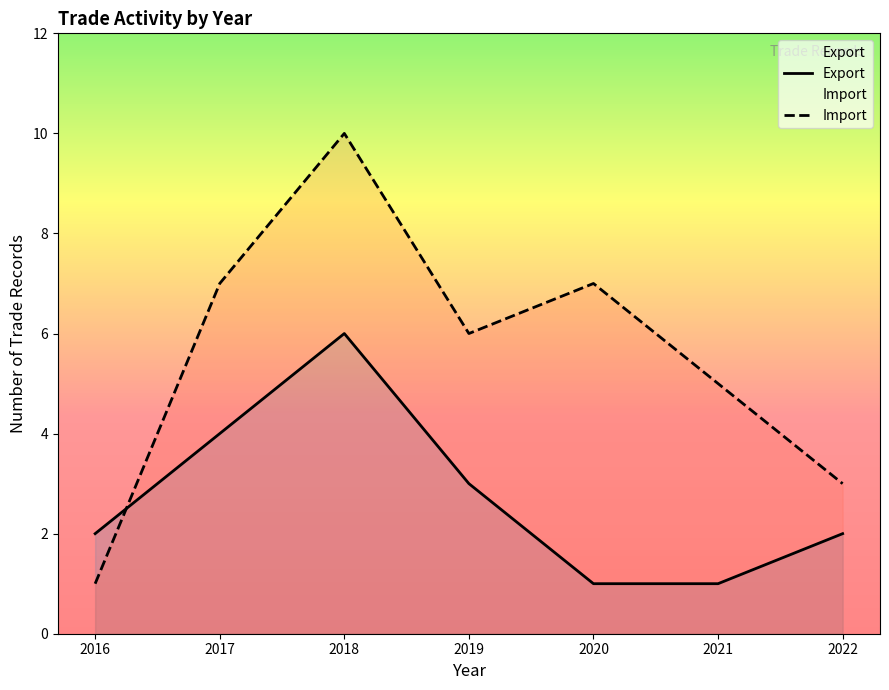

Which category has the lowest value across all series?

2020